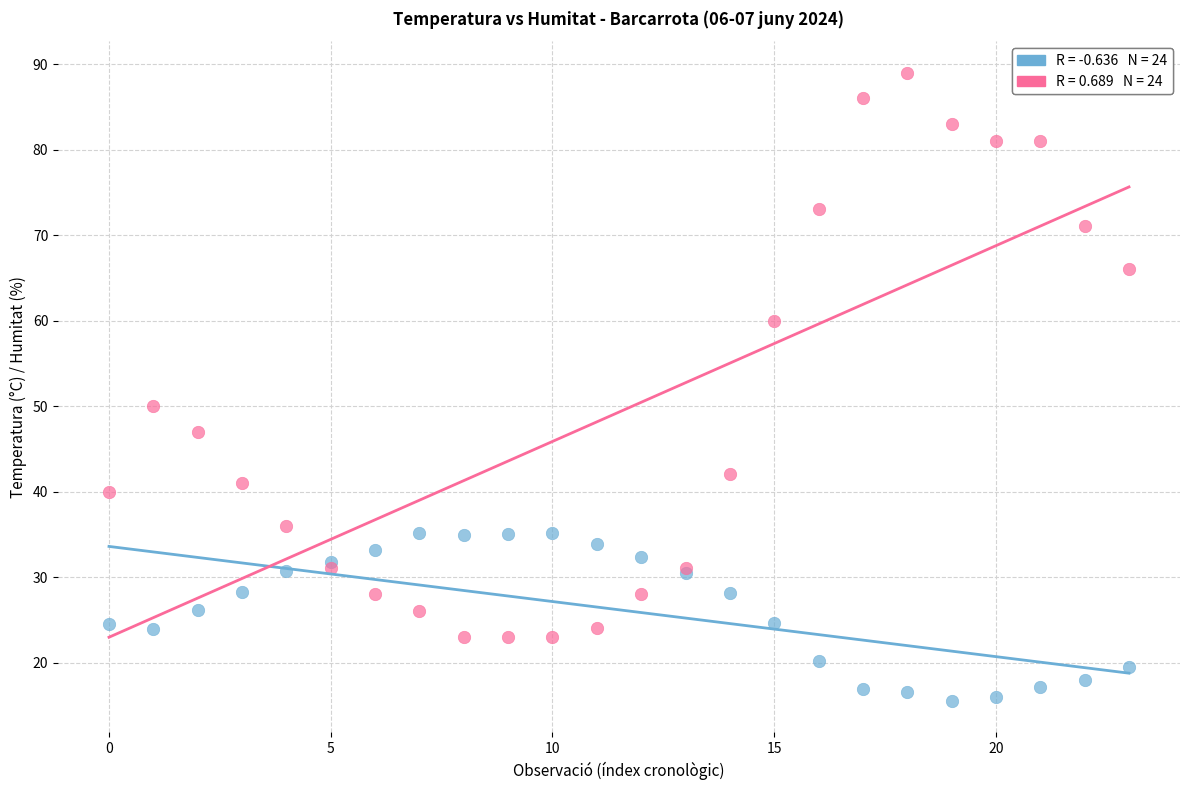

Across all series, what Y value is closest to 52?

50.0